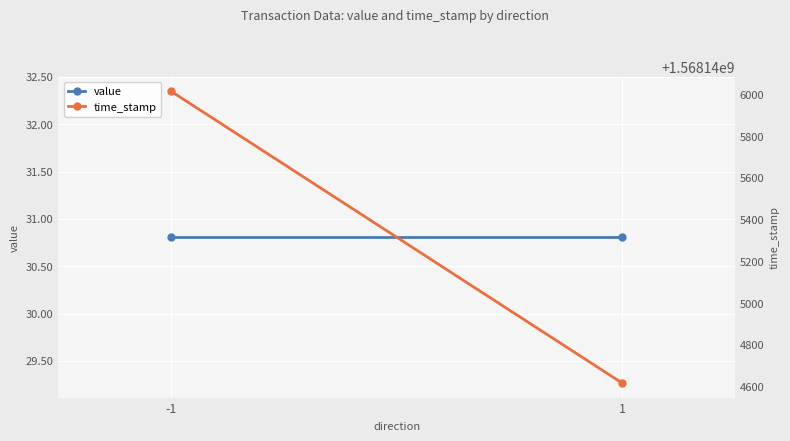

Rank the series by their average value, from lowest to highest.

value, time_stamp